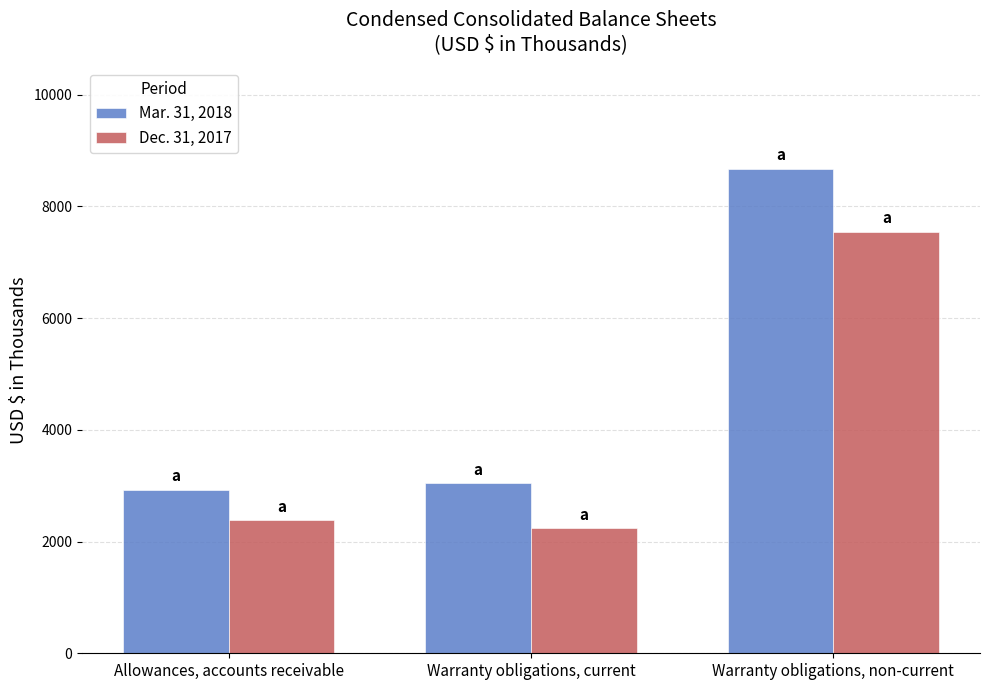

List the series in order of their peak value, highest first.

Mar. 31, 2018, Dec. 31, 2017